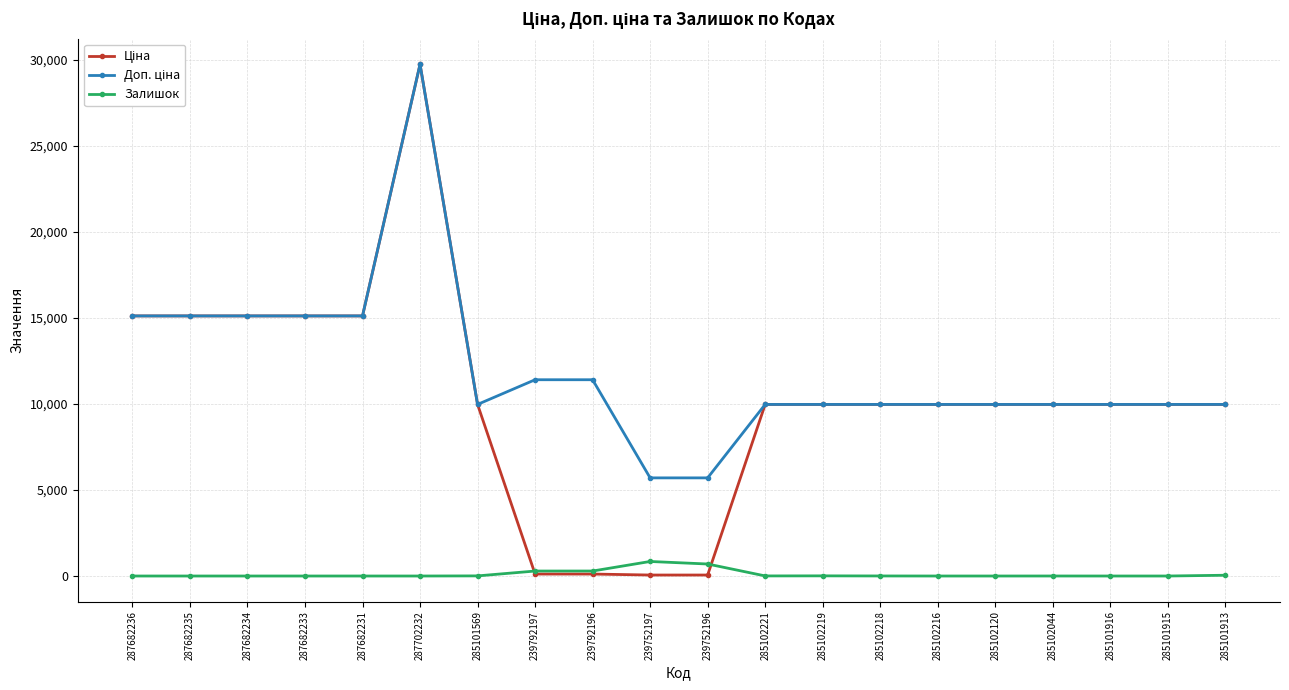

At which category is the sum across all series the highest?

287702232